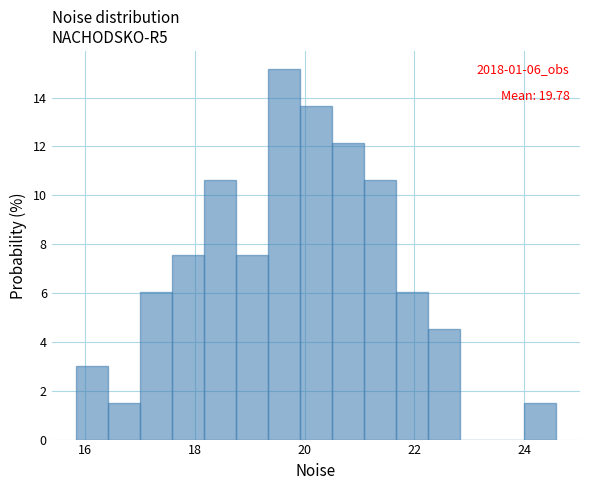

Around what value on the x-axis is the tallest bar? Give the approximate position of its centre, as read against the axis.

19.6